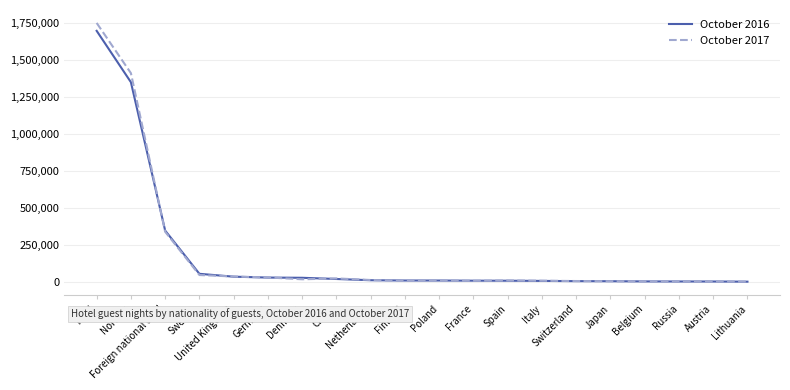

How many lines are shown in the chart?

2